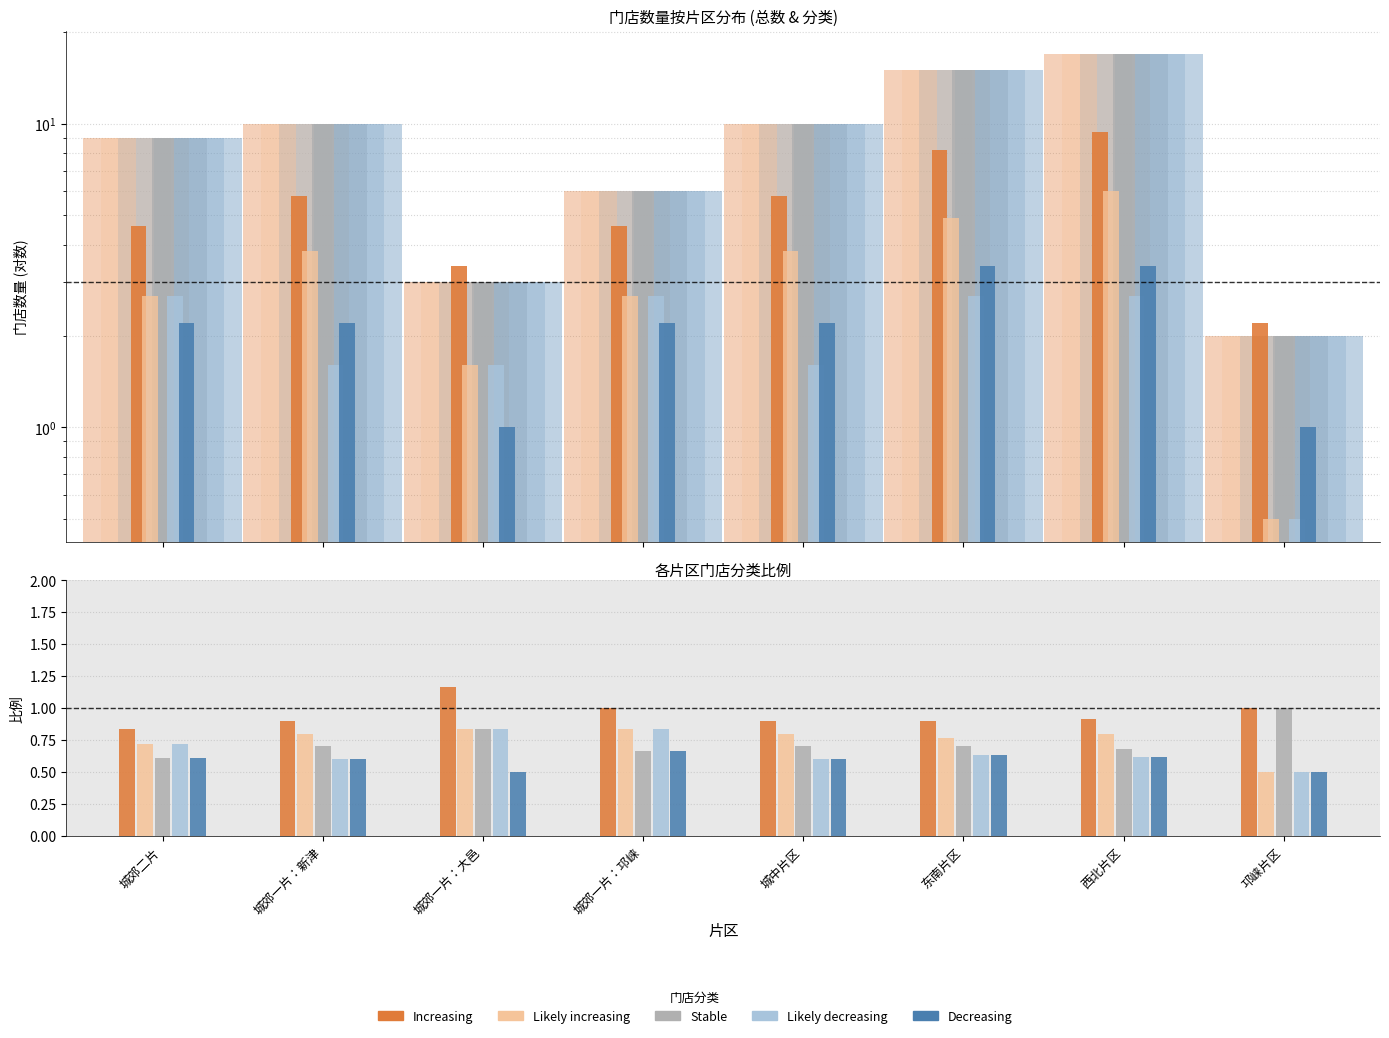

List the series in order of their peak value, lowest first.

Likely decreasing, Decreasing, Likely increasing, Increasing, Stable